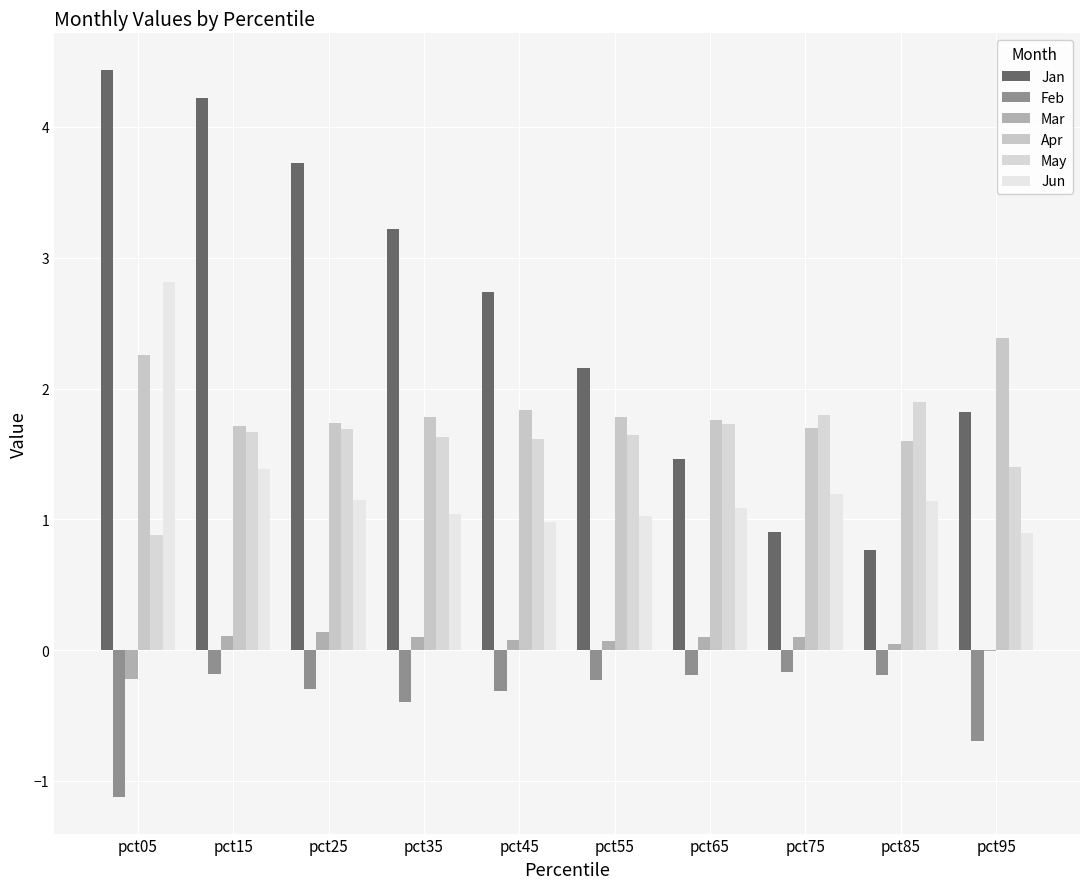

Reading left to right, transcribe all the data shown in this chart.

Jan: pct05=4.4	pct15=4.2	pct25=3.7	pct35=3.2	pct45=2.7	pct55=2.2	pct65=1.5	pct75=0.9	pct85=0.8	pct95=1.8
Feb: pct05=-1.1	pct15=-0.2	pct25=-0.3	pct35=-0.4	pct45=-0.3	pct55=-0.2	pct65=-0.2	pct75=-0.2	pct85=-0.2	pct95=-0.7
Mar: pct05=-0.2	pct15=0.1	pct25=0.1	pct35=0.1	pct45=0.1	pct55=0.1	pct65=0.1	pct75=0.1	pct85=0.1	pct95=-0.0
Apr: pct05=2.3	pct15=1.7	pct25=1.7	pct35=1.8	pct45=1.8	pct55=1.8	pct65=1.8	pct75=1.7	pct85=1.6	pct95=2.4
May: pct05=0.9	pct15=1.7	pct25=1.7	pct35=1.6	pct45=1.6	pct55=1.6	pct65=1.7	pct75=1.8	pct85=1.9	pct95=1.4
Jun: pct05=2.8	pct15=1.4	pct25=1.2	pct35=1.0	pct45=1.0	pct55=1.0	pct65=1.1	pct75=1.2	pct85=1.1	pct95=0.9